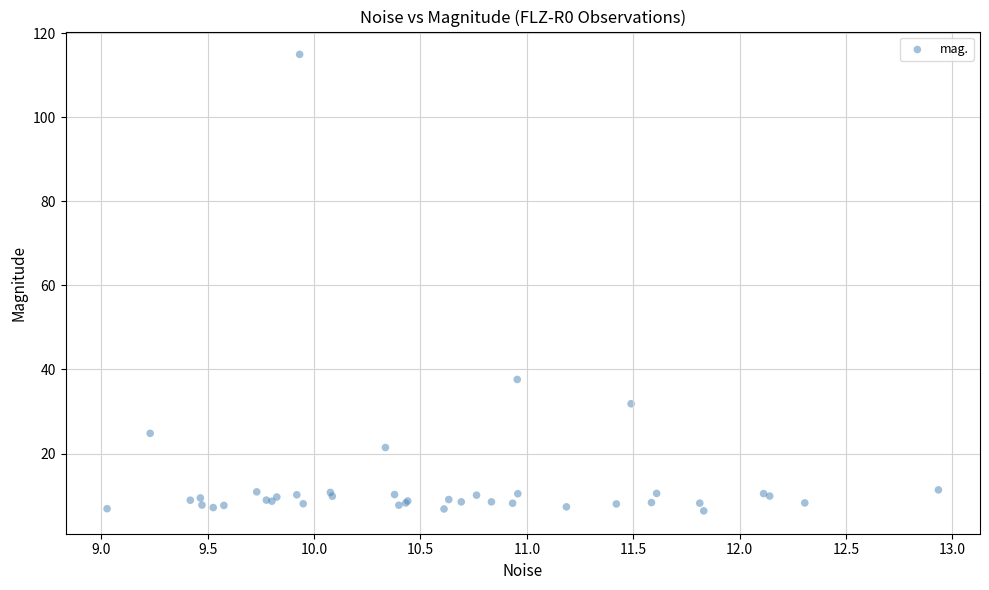

What Y value in the scatter plot is closest to 60?

37.6